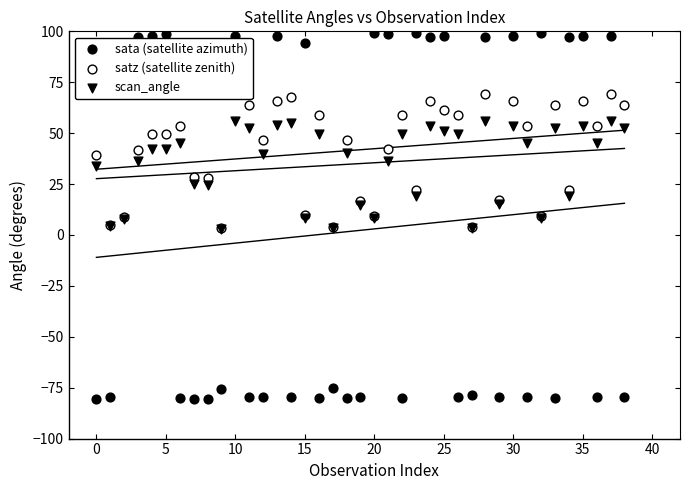

Is the value of satz (satellite zenith) at 25 greater than the value of sata (satellite azimuth) at 37?

No